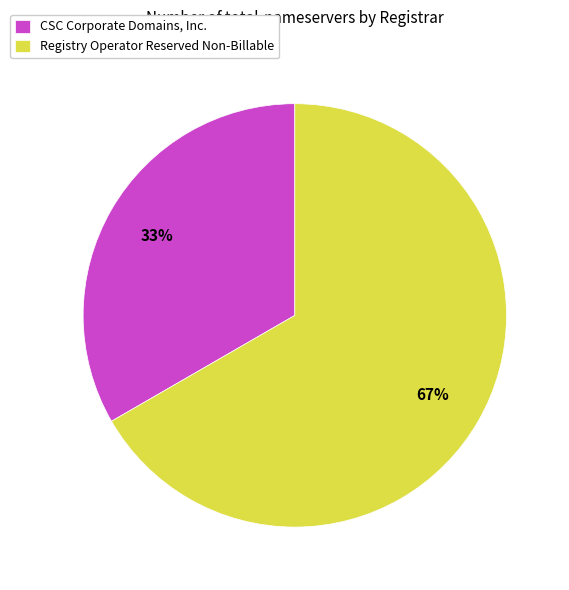

Does any single category account for the majority?

Yes